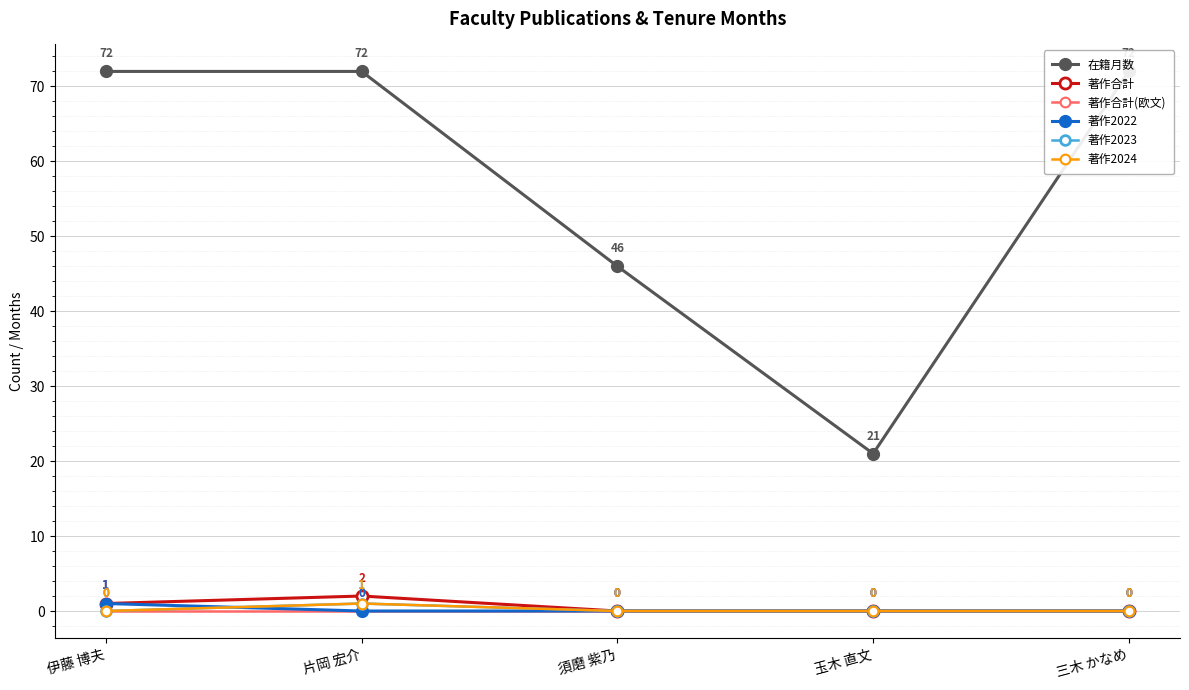

Which label corresponds to the smallest value in the chart?

須磨 紫乃